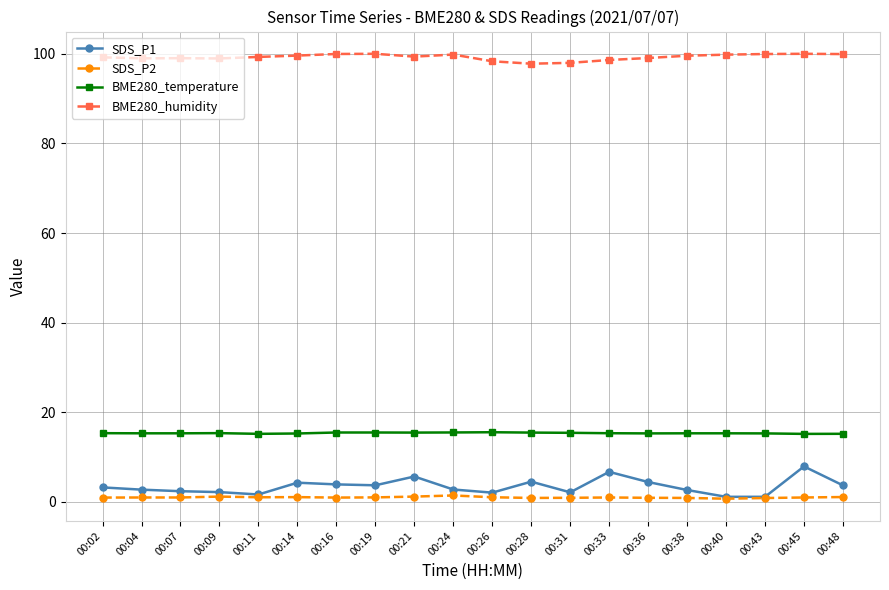

What is the minimum value for BME280_humidity?

97.8